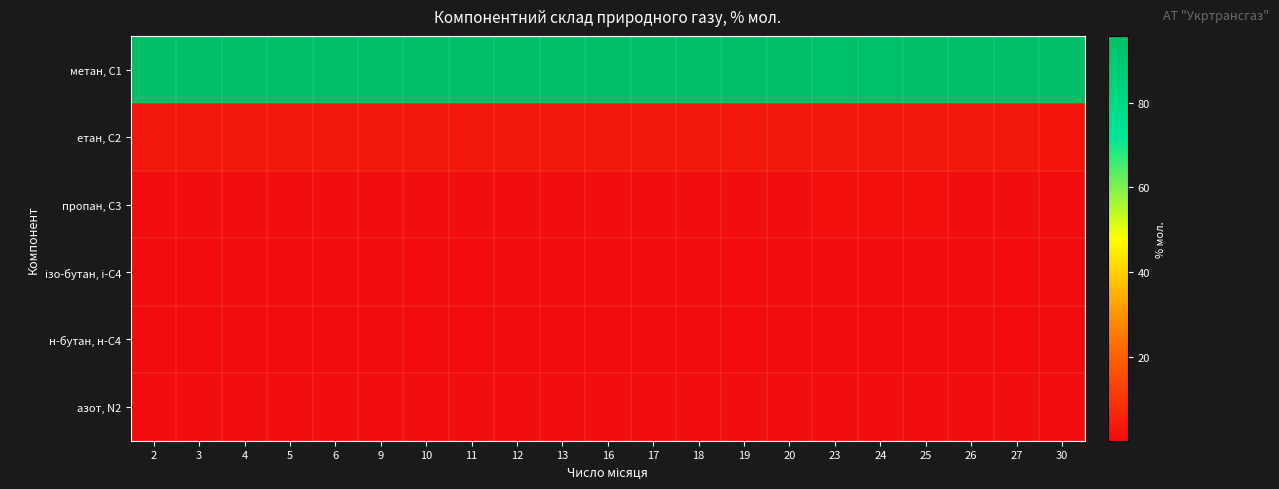

Rank the series at 24 from lowest to highest value.

н-бутан, н-С4, ізо-бутан, і-С4, азот, N2, пропан, С3, етан, С2, метан, С1